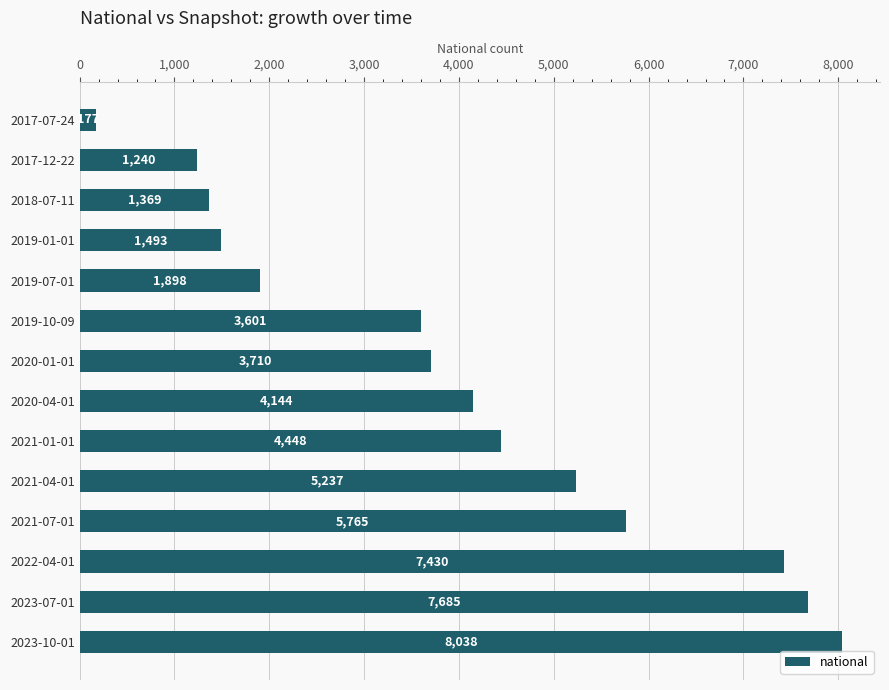

What is the change in value from 2020-04-01 to 2022-04-01?

+3286